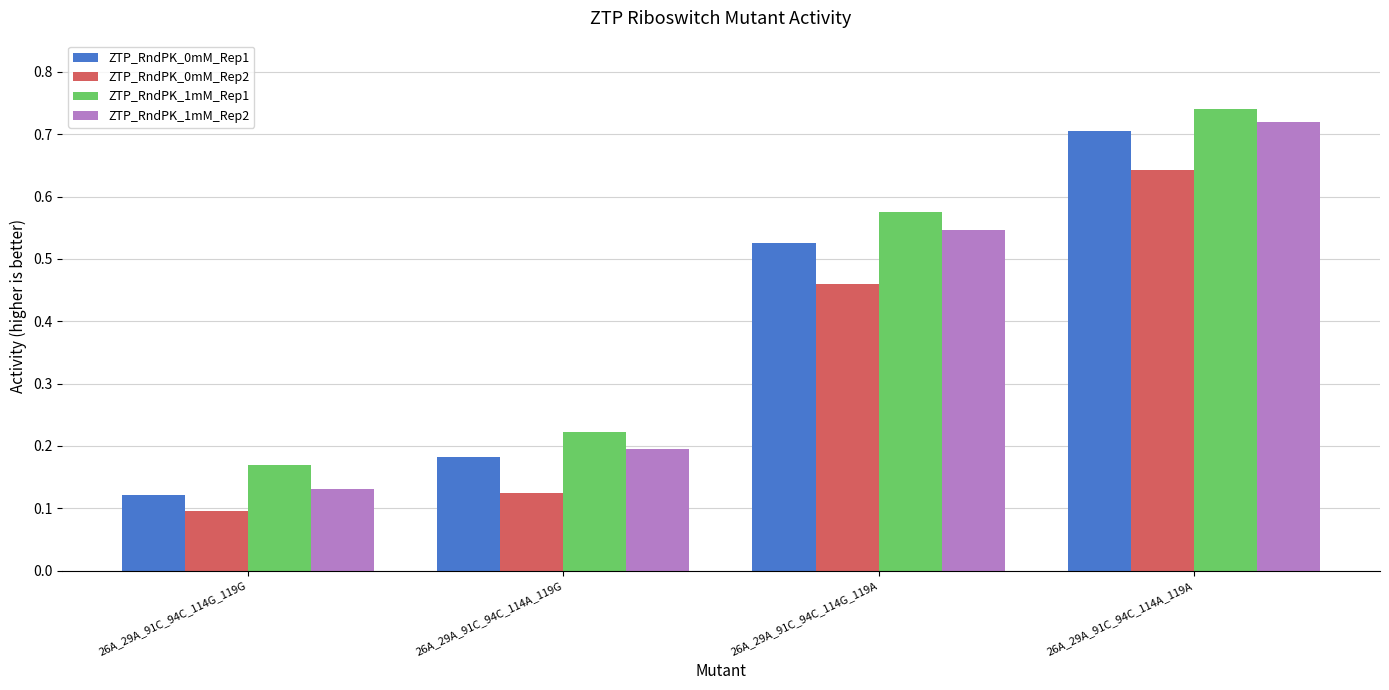

Which series changed the most between 26A_29A_91C_94C_114A_119G and 26A_29A_91C_94C_114G_119A?

ZTP_RndPK_1mM_Rep1